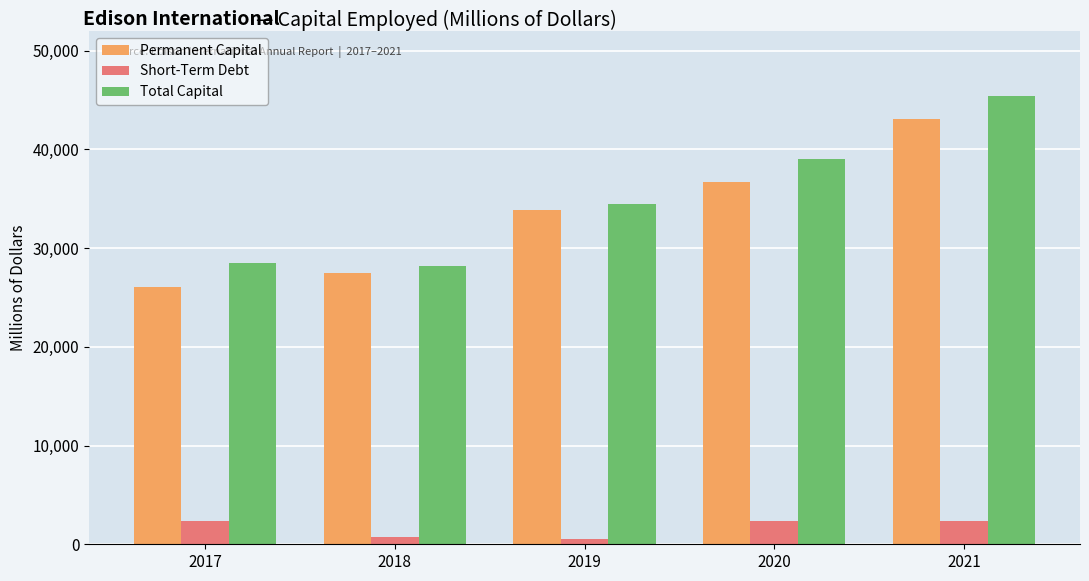

Rank the series at 2017 from lowest to highest value.

Short-Term Debt, Permanent Capital, Total Capital